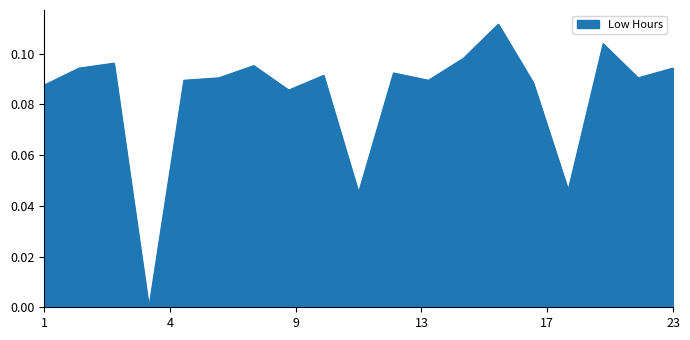

How many points are higher than both their immediate neighbors (excluding endpoints)?

6